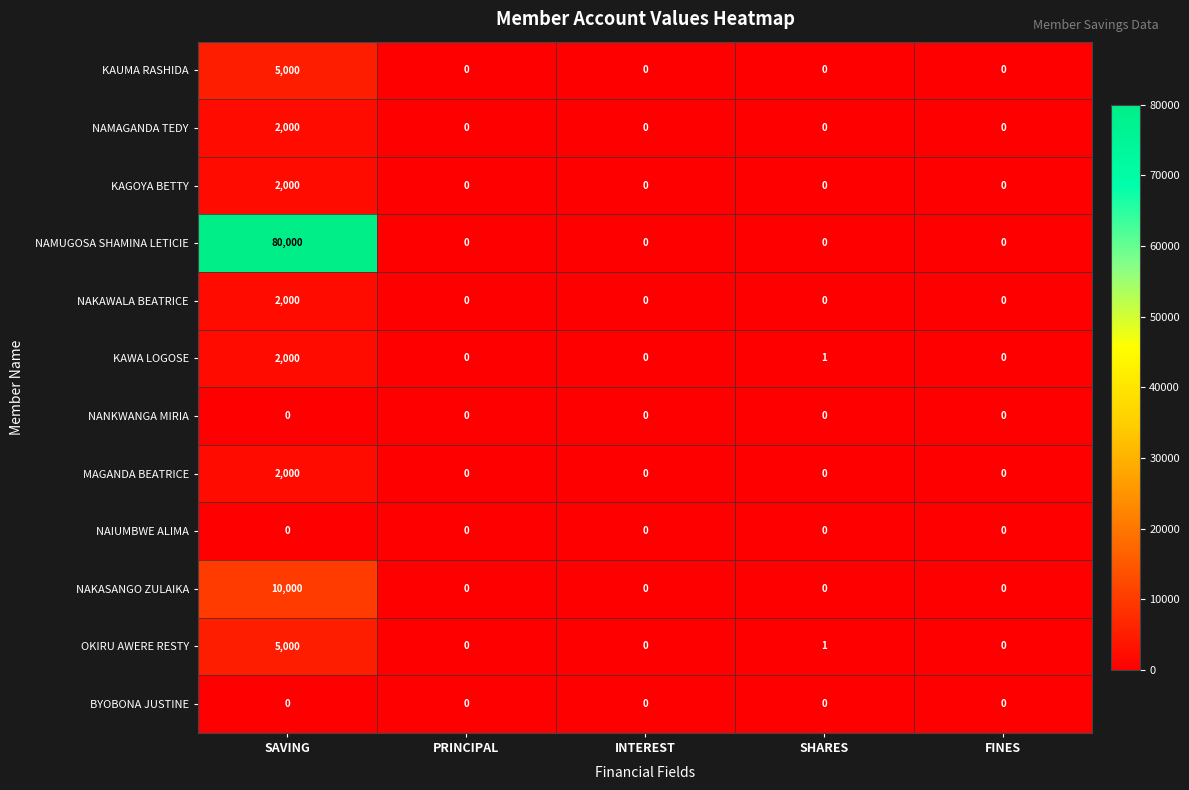

The value of NAMUGOSA SHAMINA LETICIE at FINES is 0. True or false?

True